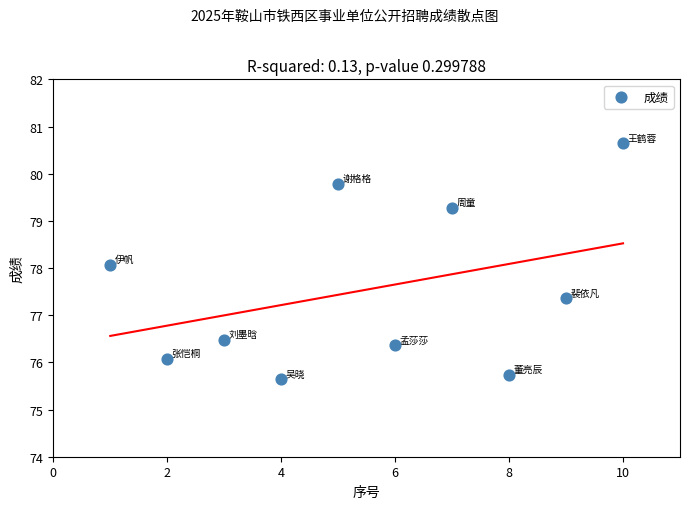

What is the average Y value?

77.5